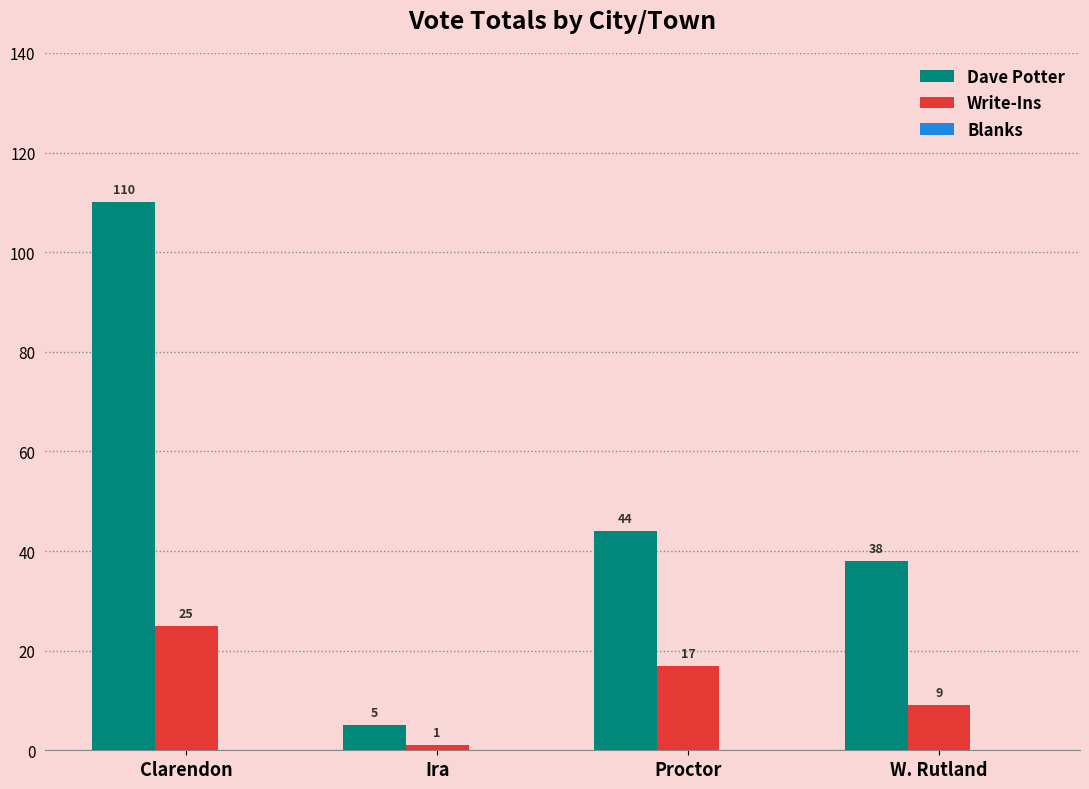

At which label does Write-Ins first exceed 17?

Clarendon